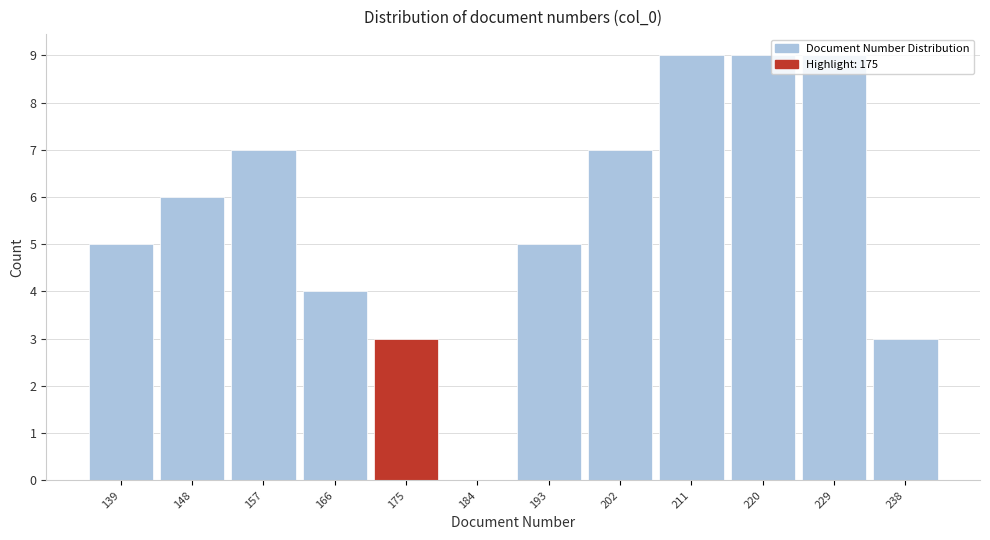

What is the change in value from 139 to 157?

+2